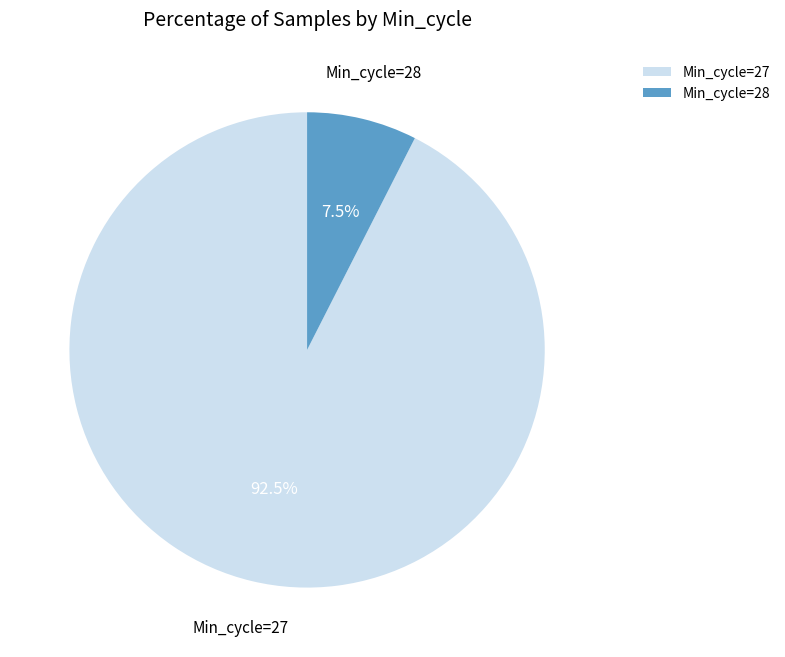

How much of the chart is everything except Min_cycle=28?

92.5%